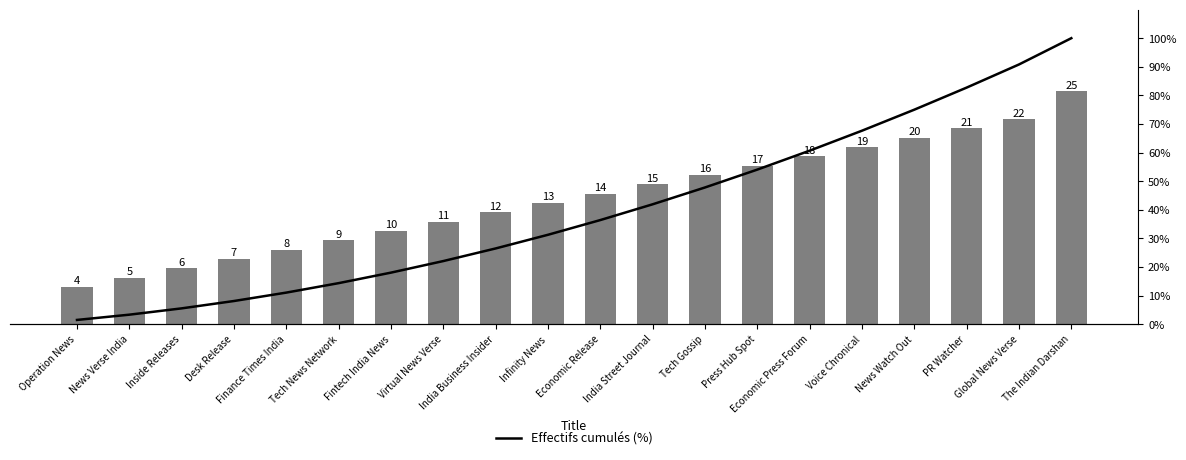

List the series in order of their peak value, highest first.

Effectifs cumulés (%), Effectifs